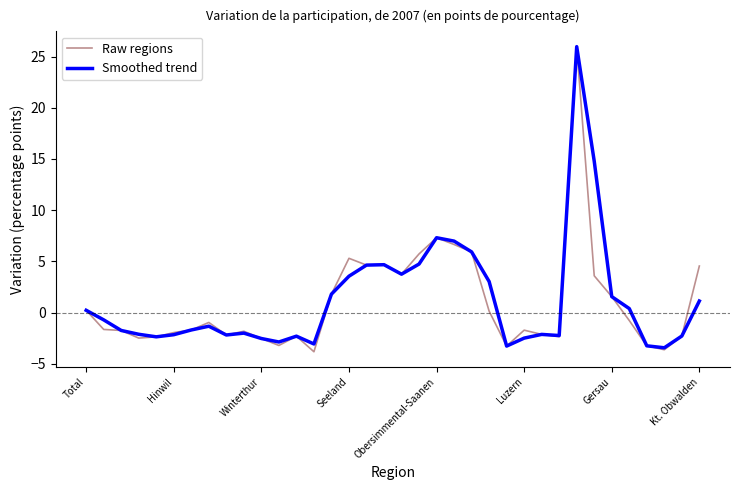

What is the difference between the second highest and minimum values in the Raw regions series?

11.1